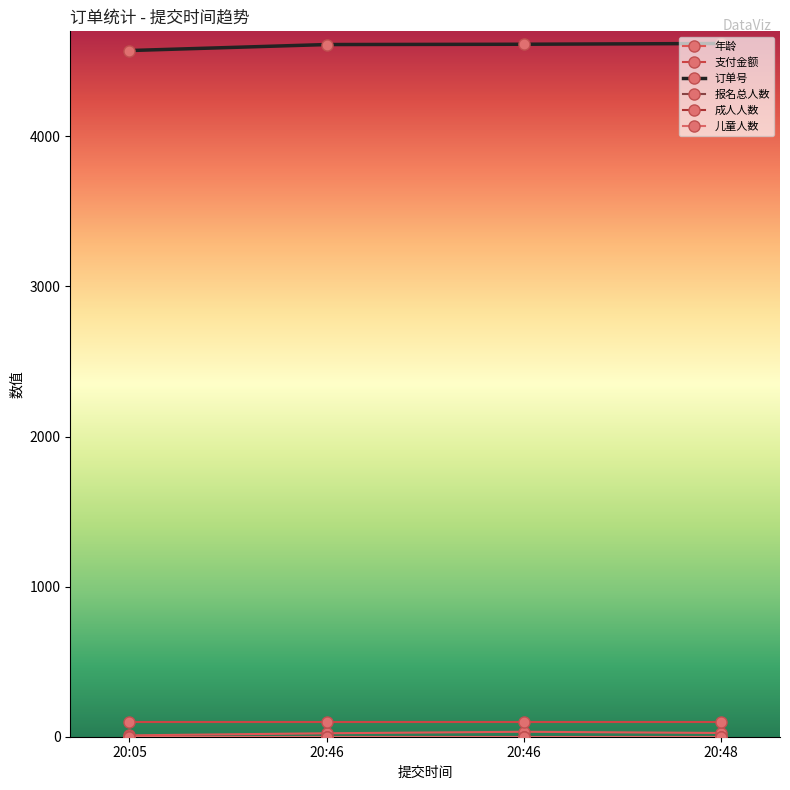

Rank the series at 20:46 from highest to lowest value.

订单号, 支付金额, 年龄, 报名总人数, 成人人数, 儿童人数